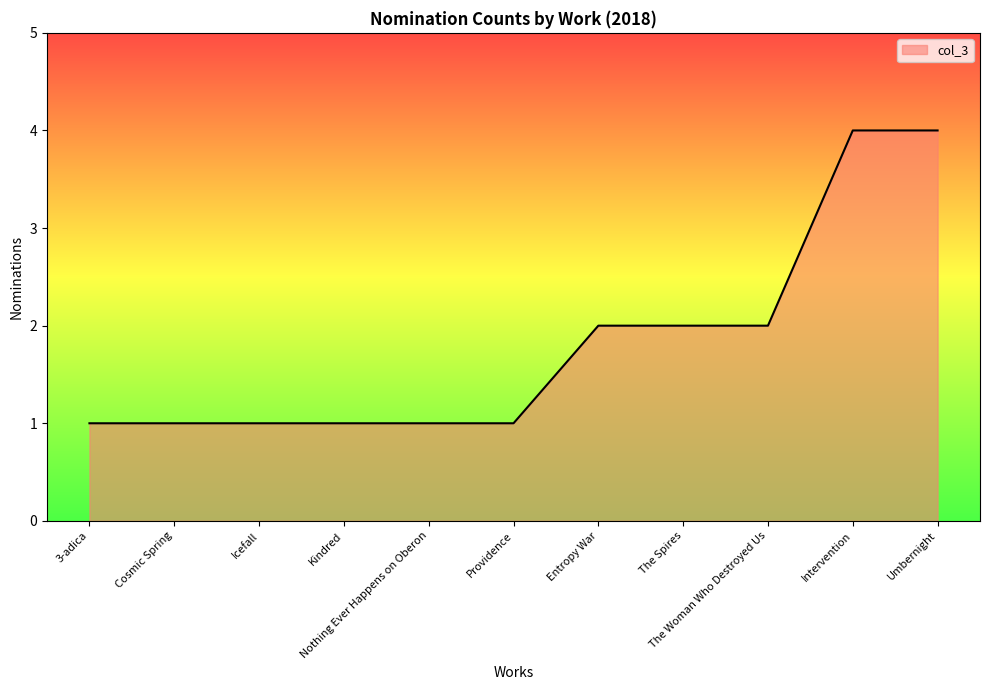

How many categories are shown in the chart?

11